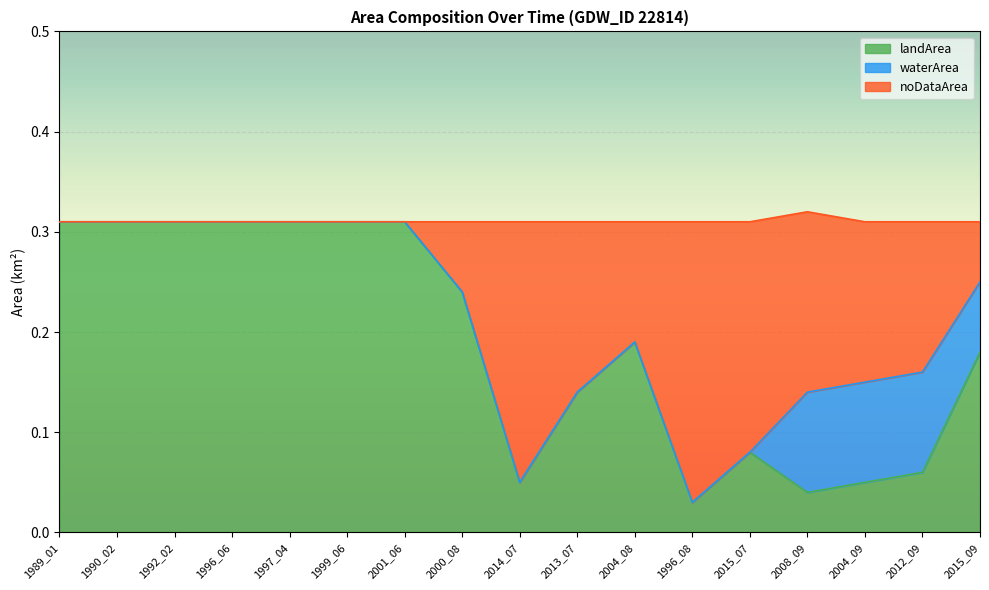

What is the difference between the highest and lowest values at 2012_09?

0.1